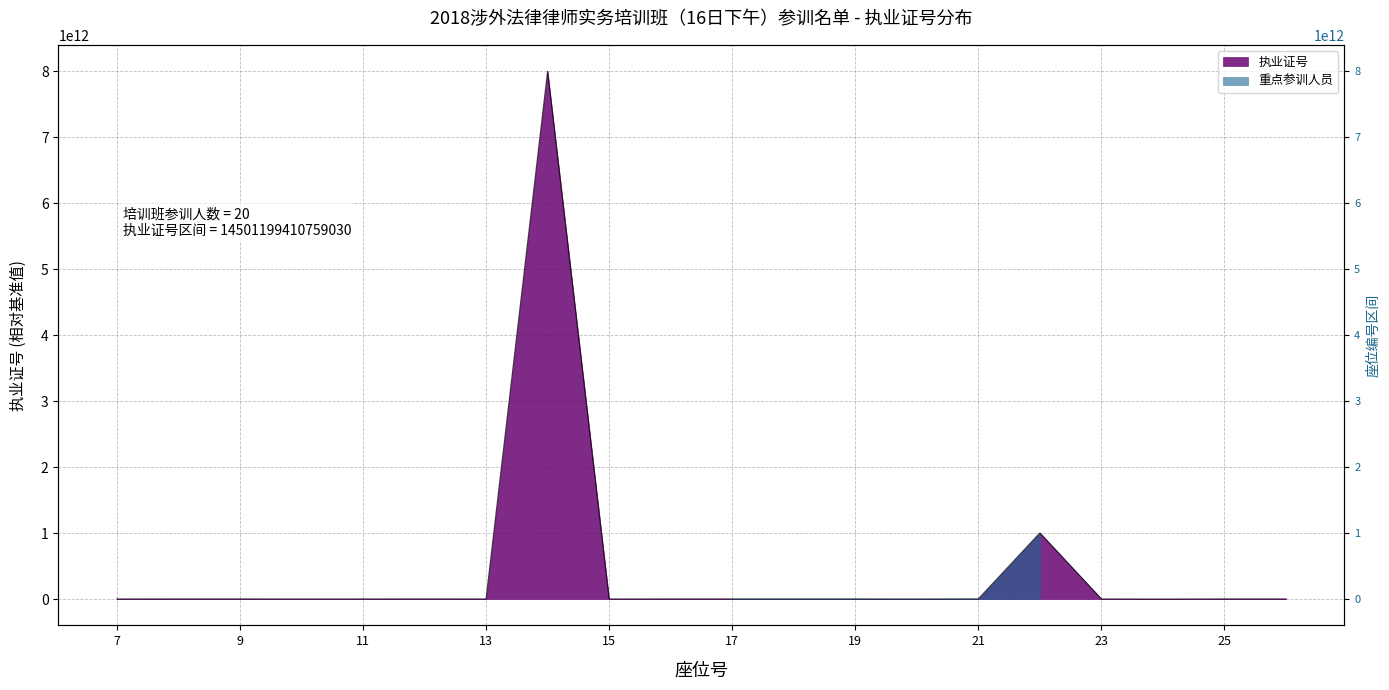

What is the sum of all values?

9032284367952